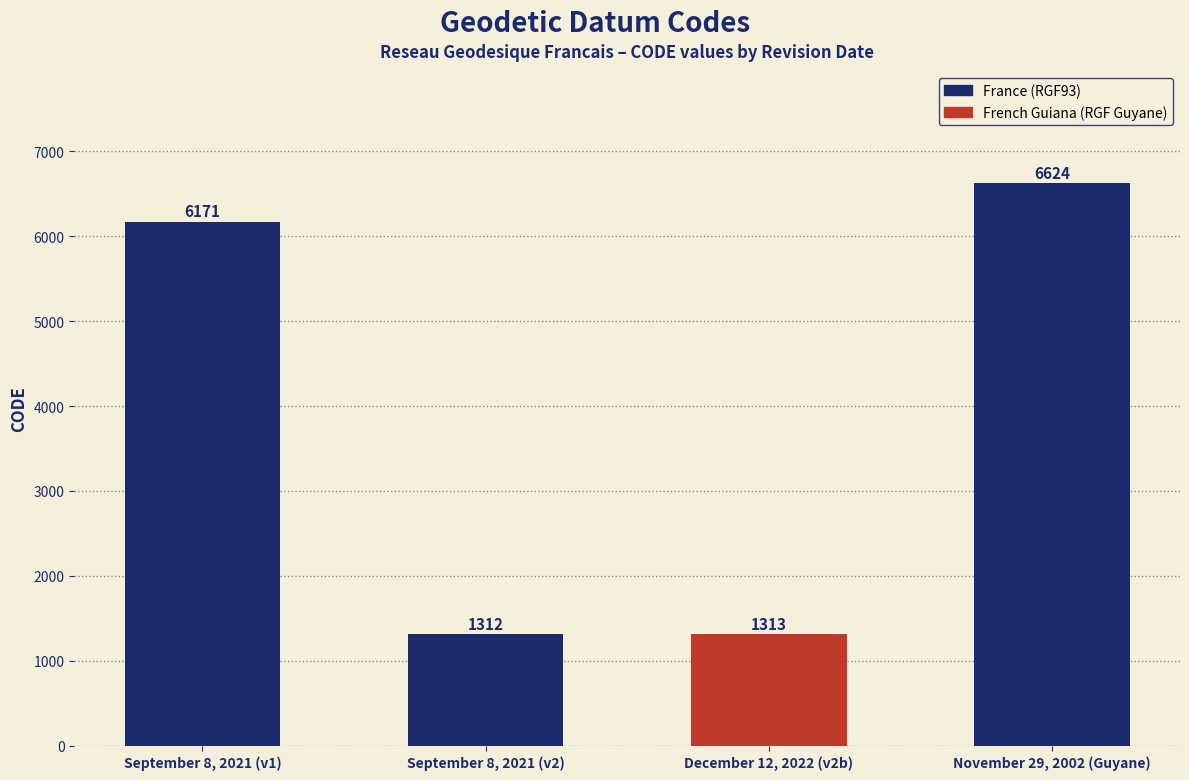

Rank the categories by value from lowest to highest.

September 8, 2021 (v2), December 12, 2022 (v2b), September 8, 2021 (v1), November 29, 2002 (Guyane)